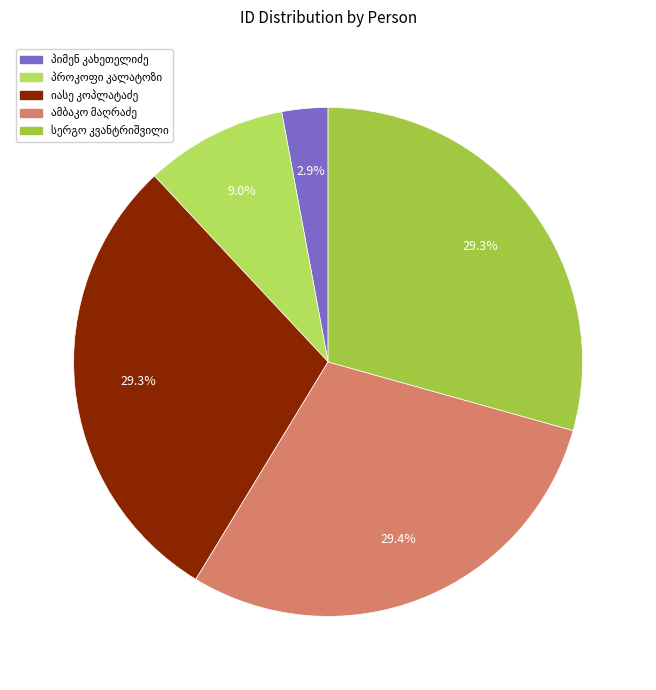

How many segments does this pie chart have?

5